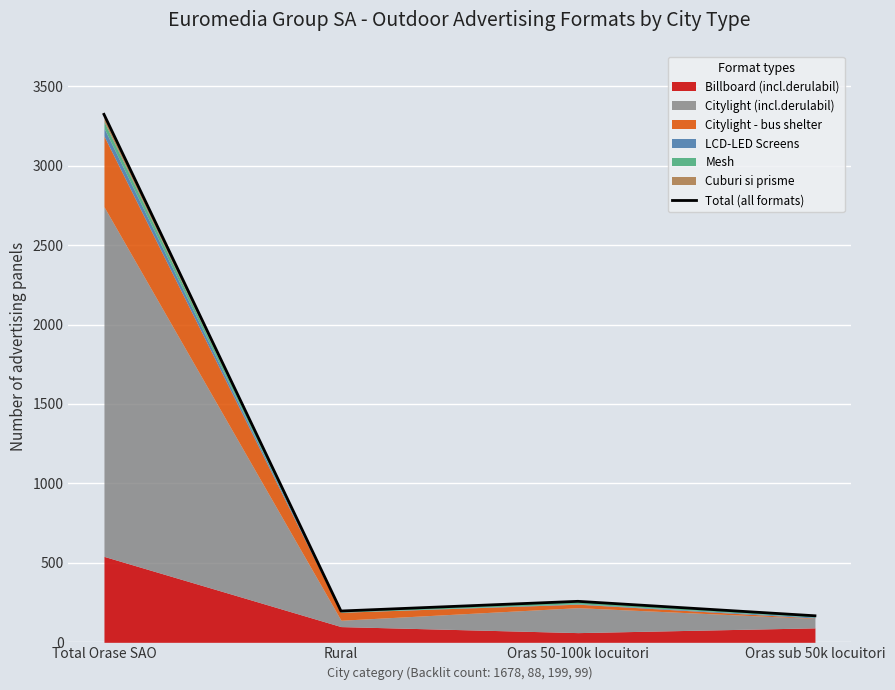

How many values exceed 258?

1